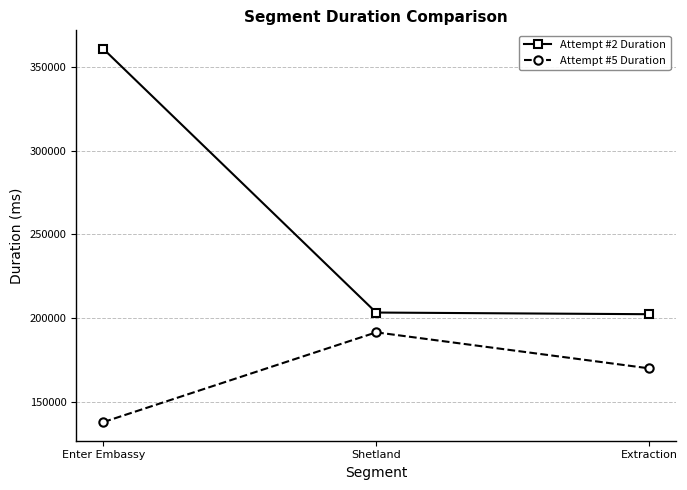

True or false: Attempt #2 Duration has a value of 103171 at Shetland.

False